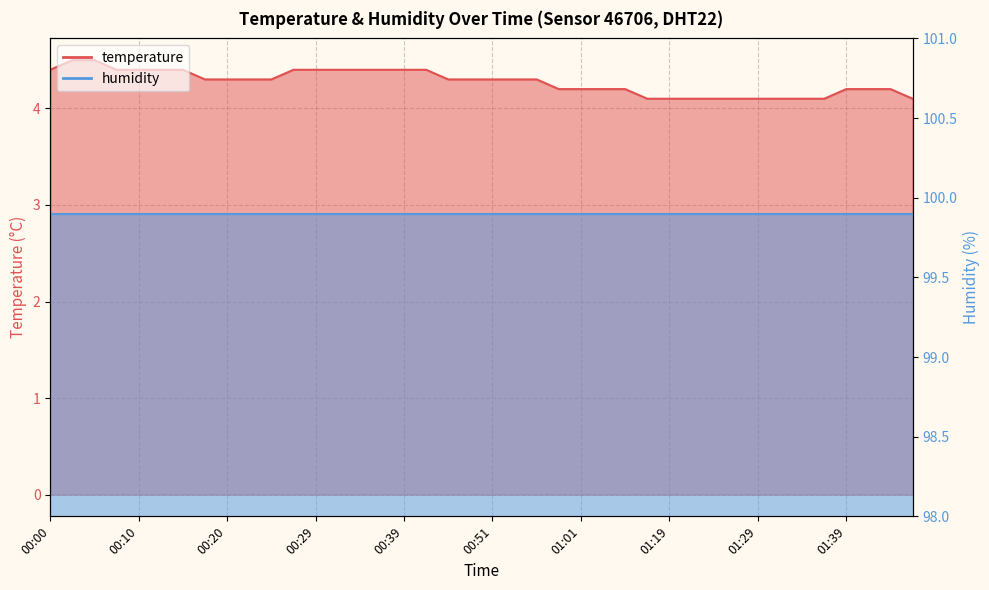

List the labels in order of value, smallest first.

01:14, 01:19, 01:22, 01:24, 01:27, 01:29, 01:32, 01:34, 01:37, 01:46, 00:59, 01:01, 01:07, 01:09, 01:39, 01:42, 01:44, 00:17, 00:20, 00:22, 00:24, 00:46, 00:49, 00:51, 00:54, 00:56, 00:00, 00:07, 00:10, 00:12, 00:15, 00:27, 00:29, 00:32, 00:34, 00:37, 00:39, 00:42, 00:02, 00:05